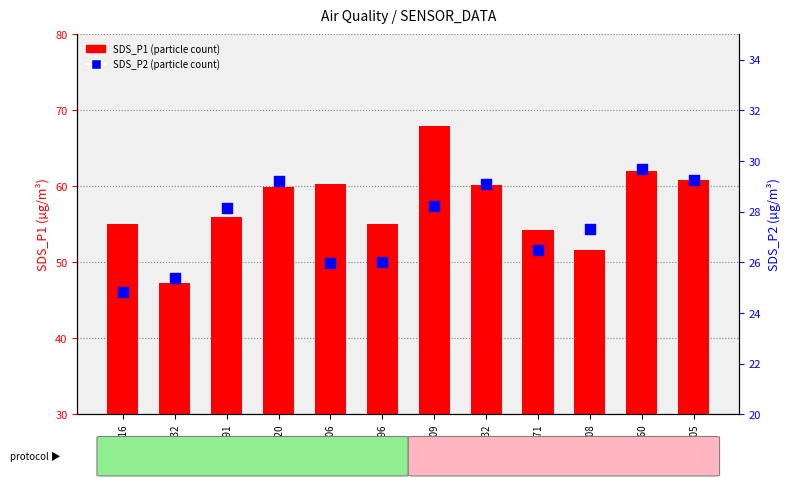

At which category is the sum across all series the highest?

Min:21509